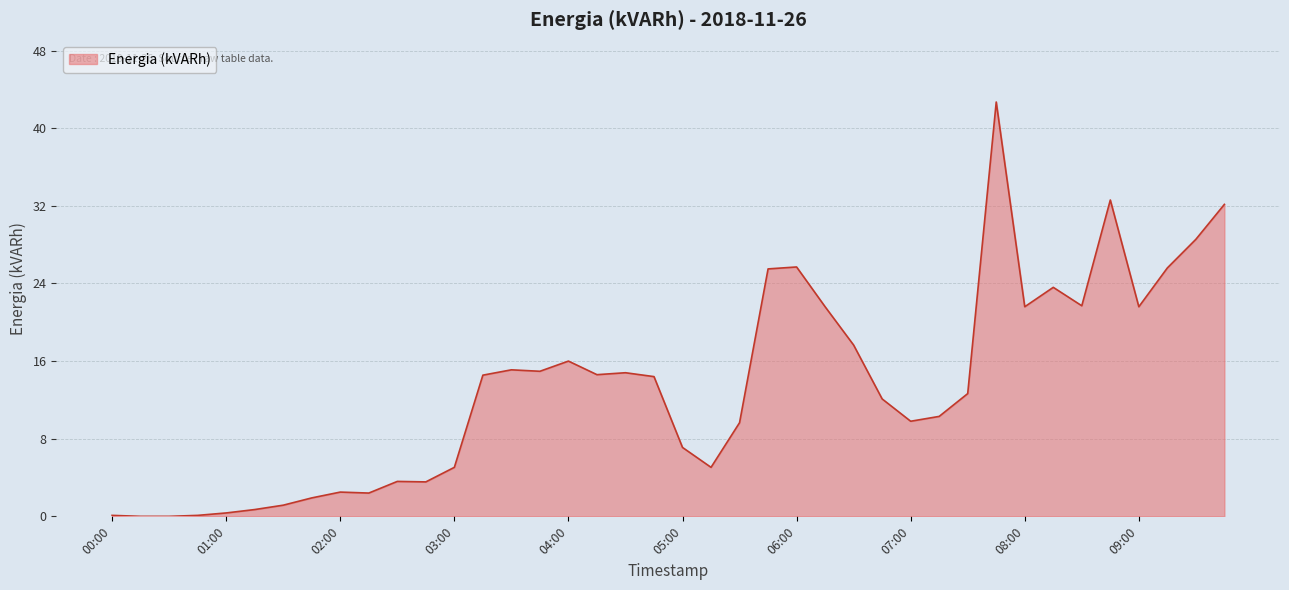

What is the greatest value displayed?

42.7